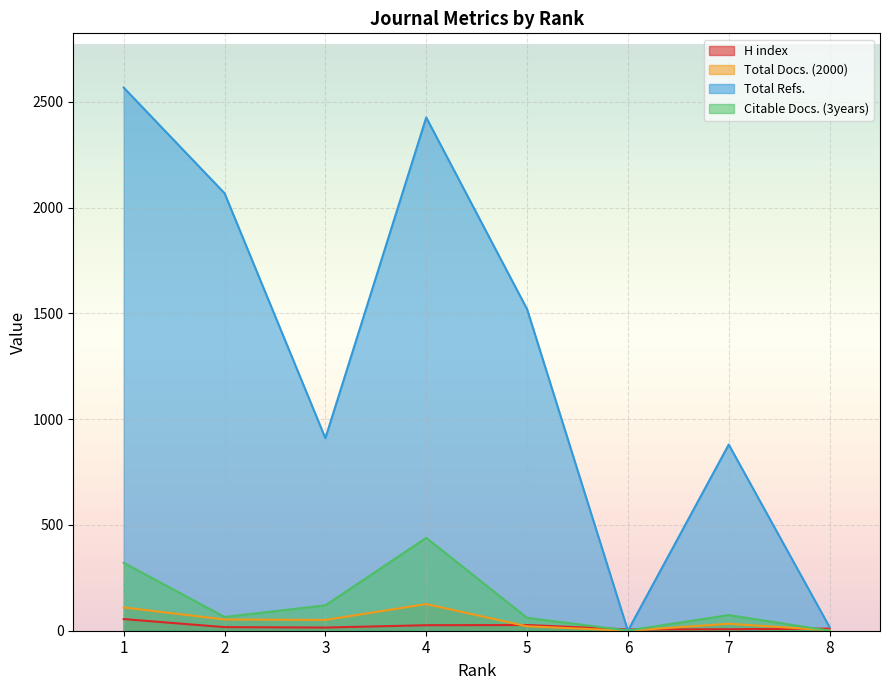

What is the value of the Total Docs. (2000) point at the 5th from the left?

21